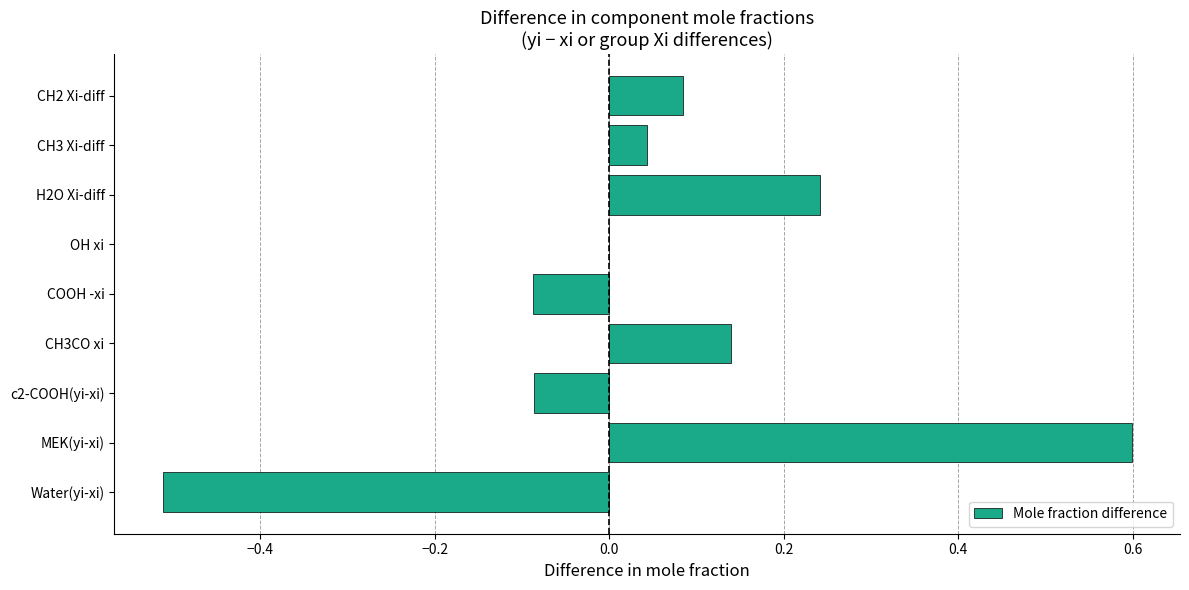

What is the sum of the values at Water(yi-xi) and c2-COOH(yi-xi)?

-0.6